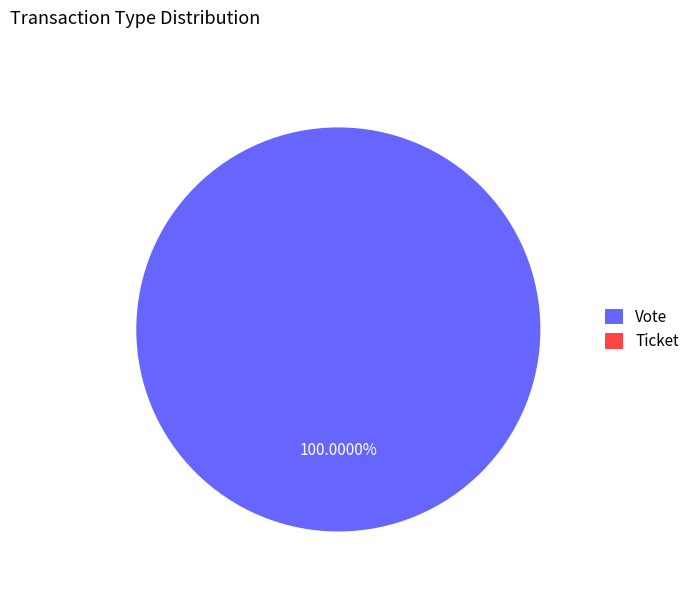

True or false: Ticket accounts for 13% of the total.

False